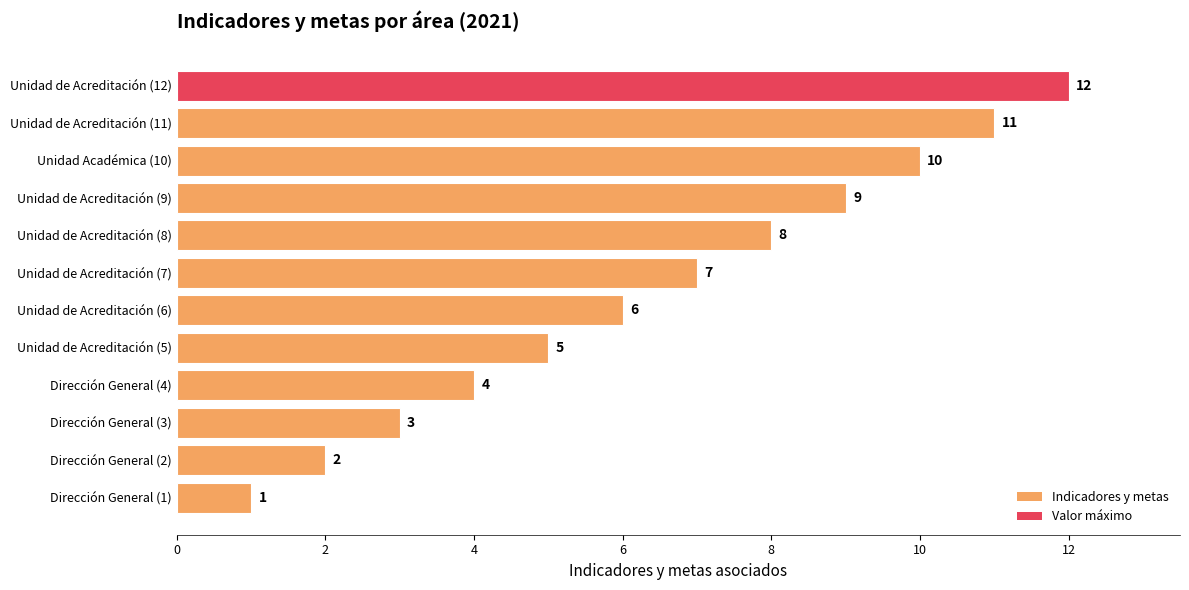

At which category does the chart reach its peak across all series?

Unidad de Acreditación (12)